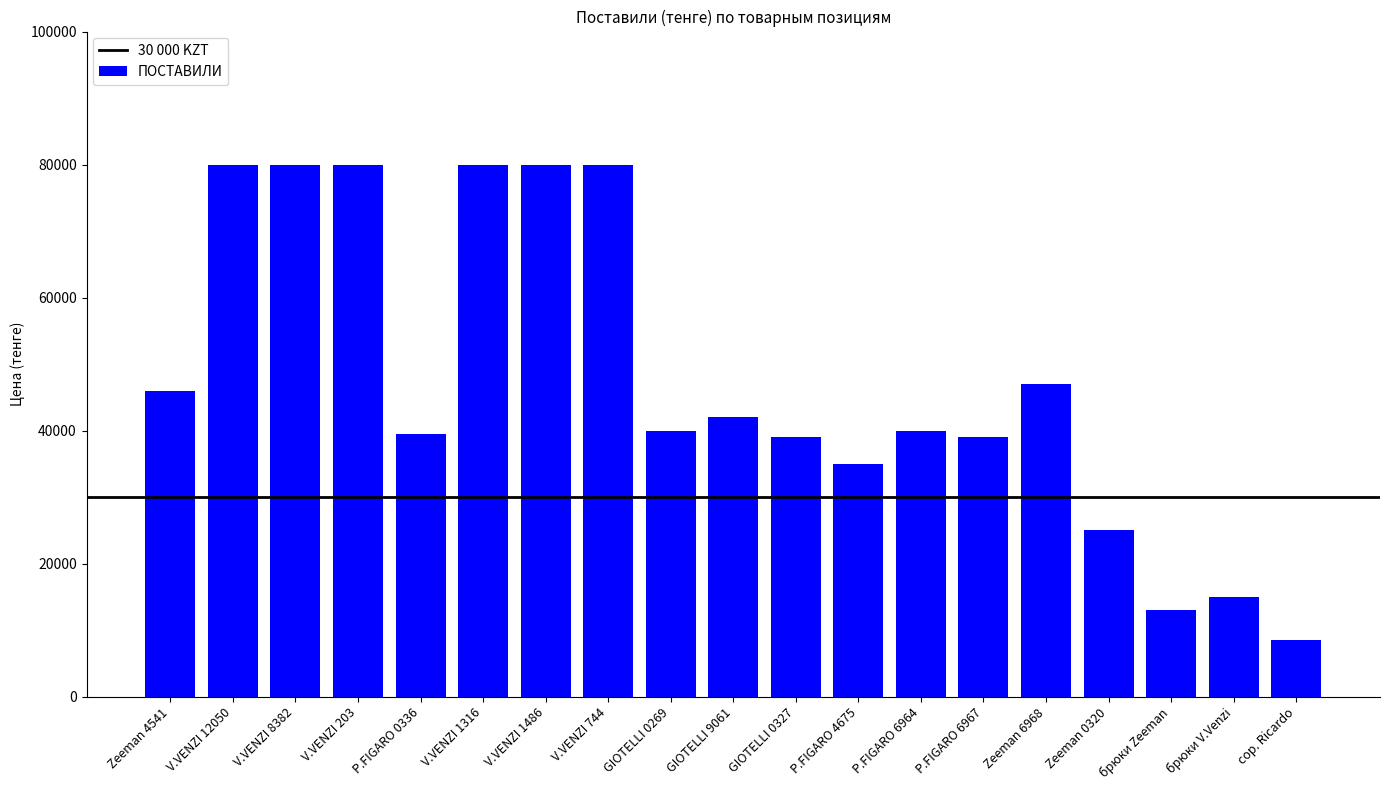

The chart shows a value of 13620 at Zeeman 6968. True or false?

False